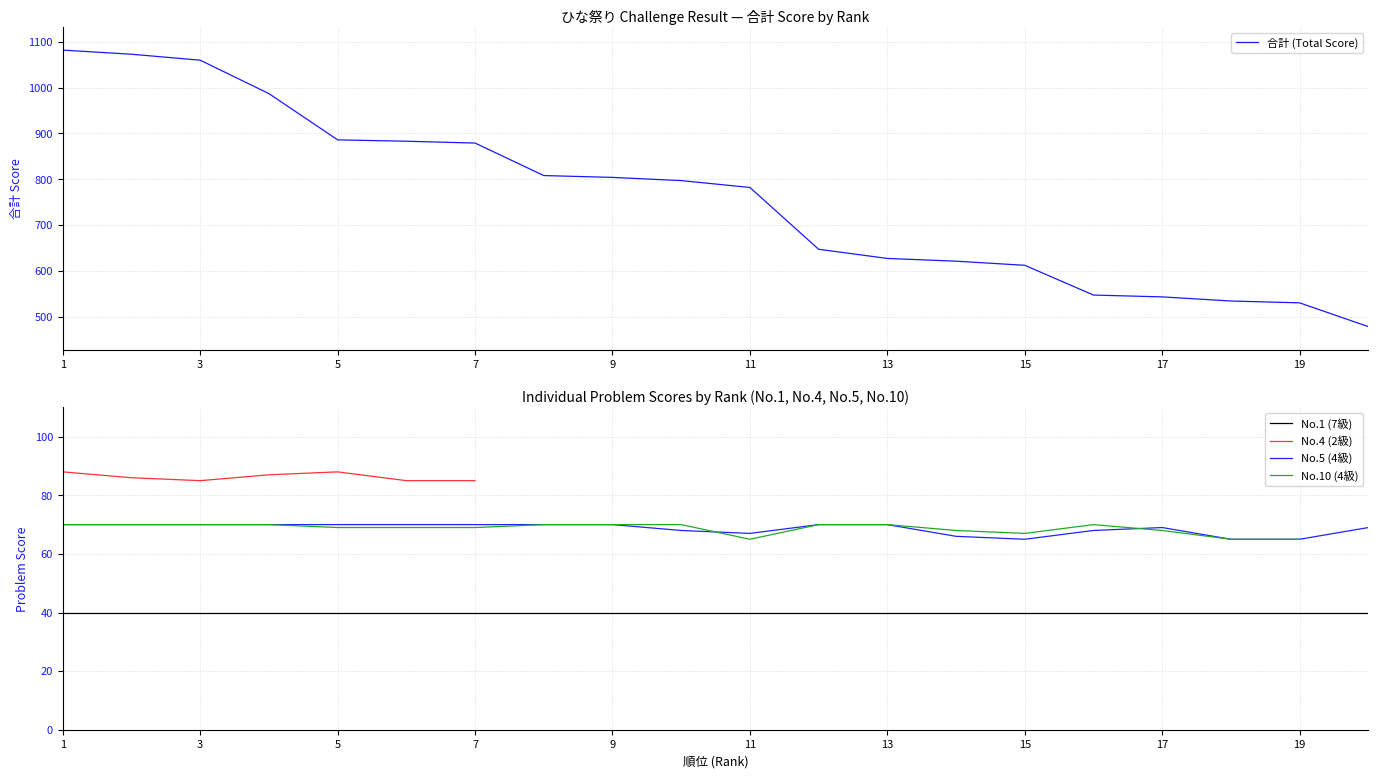

What is the highest value of the No.5 (4級) series?

70